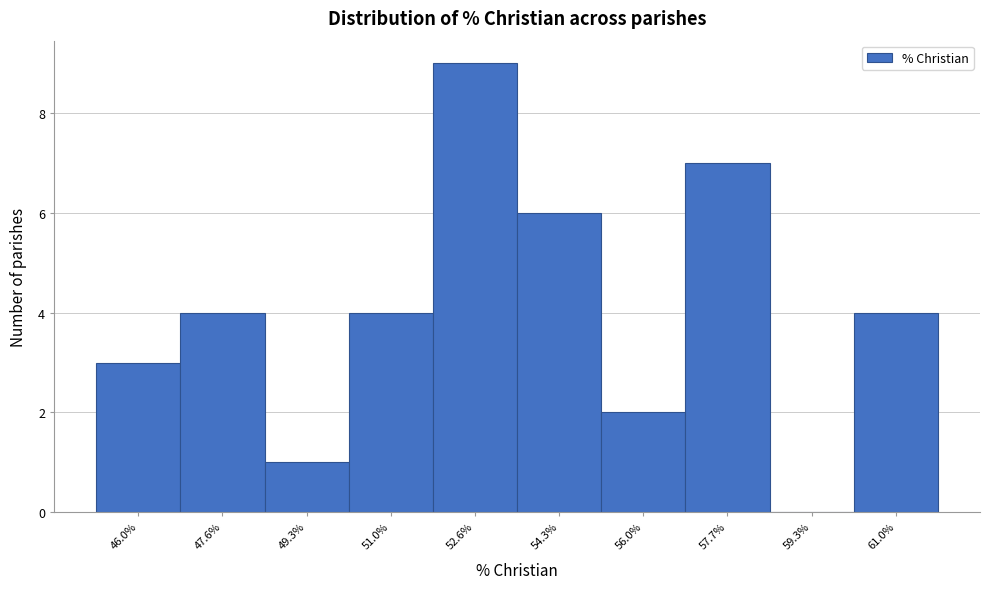

Reading left to right, list all the values displayed in this chart.

46.0%=3	47.6%=4	49.3%=1	51.0%=4	52.6%=9	54.3%=6	56.0%=2	57.7%=7	59.3%=0	61.0%=4